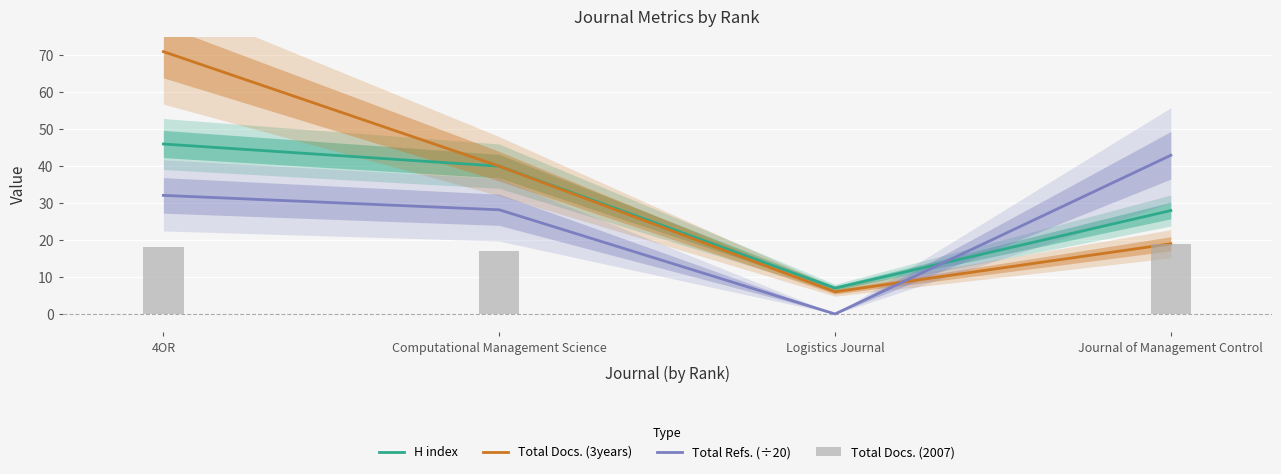

Which has a higher value, Journal of Management Control or 4OR?

4OR